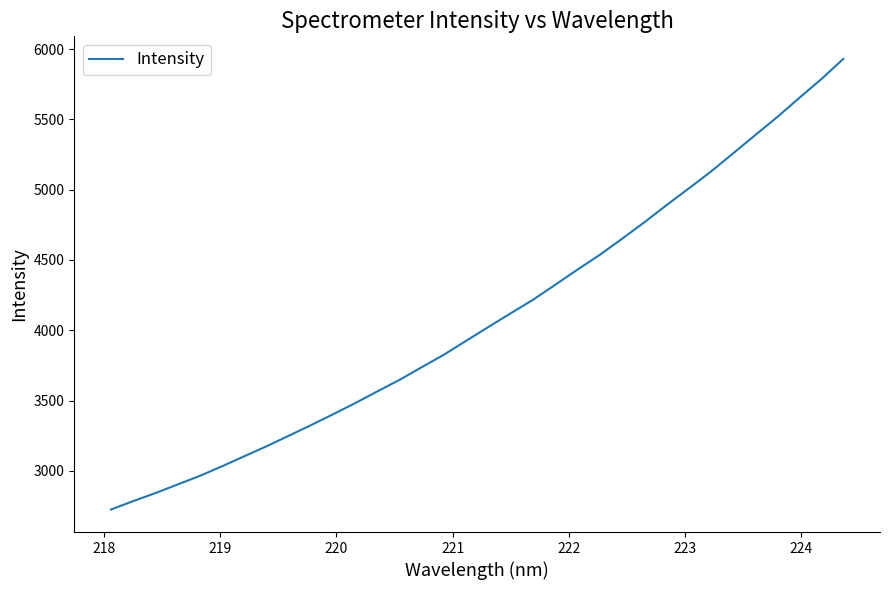

What is the smallest value displayed?

2725.4